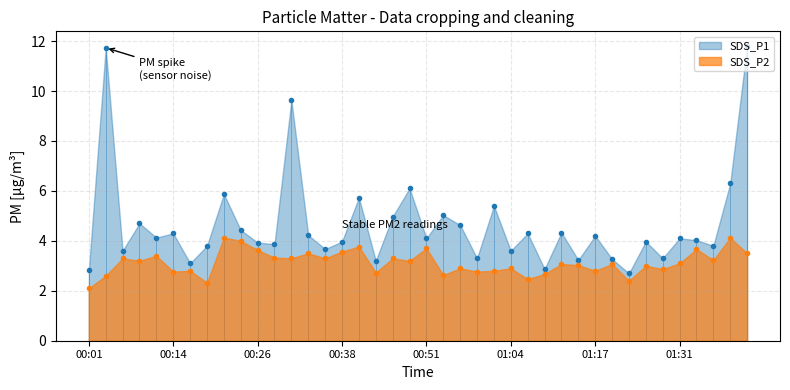

Reading left to right, transcribe all the data shown in this chart.

SDS_P1: 2.8	11.7	3.6	4.7	4.1	4.3	3.1	3.8	5.9	4.4	3.9	3.9	9.6	4.2	3.7	4.0	5.7	3.2	5.0	6.1	4.1	5.0	4.6	3.3	5.4	3.6	4.3	2.9	4.3	3.2	4.2	3.3	2.7	4.0	3.3	4.1	4.0	3.8	6.3	11.8
SDS_P2: 2.1	2.6	3.3	3.2	3.4	2.8	2.8	2.3	4.1	4.0	3.6	3.3	3.3	3.5	3.3	3.6	3.8	2.7	3.3	3.2	3.7	2.6	2.9	2.8	2.8	2.9	2.5	2.7	3.1	3.0	2.8	3.1	2.4	3.0	2.9	3.1	3.7	3.2	4.1	3.5